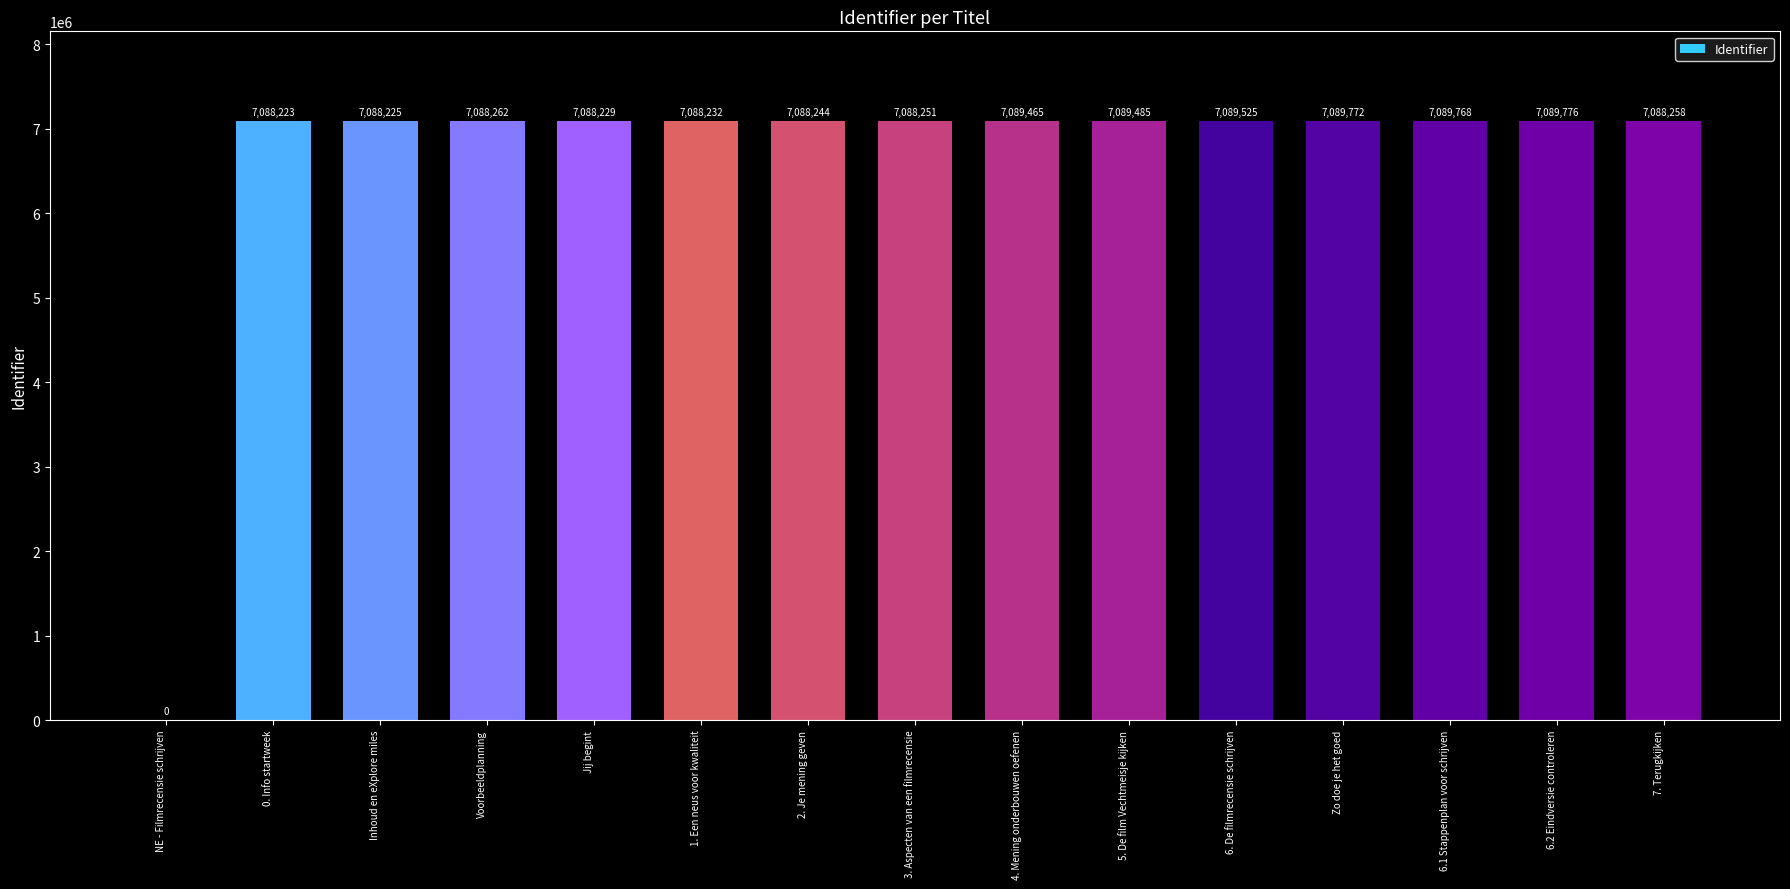

Count the number of data series in this chart.

1